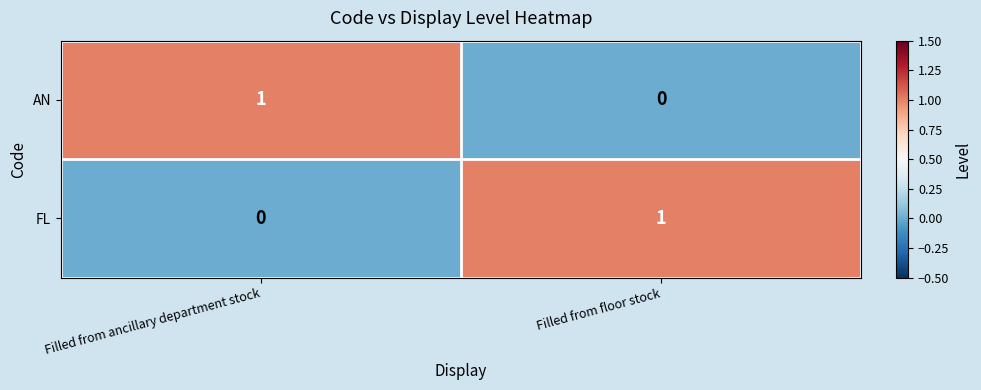

At which label does AN reach its peak?

Filled from ancillary department stock